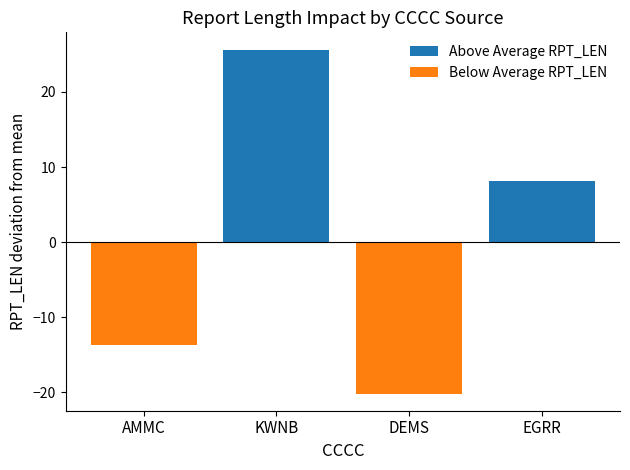

Reading left to right, what are all the values shown in this chart?

Above Average RPT_LEN: AMMC=0.0	KWNB=25.6	DEMS=0.0	EGRR=8.1
Below Average RPT_LEN: AMMC=-13.7	KWNB=0.0	DEMS=-20.2	EGRR=0.0